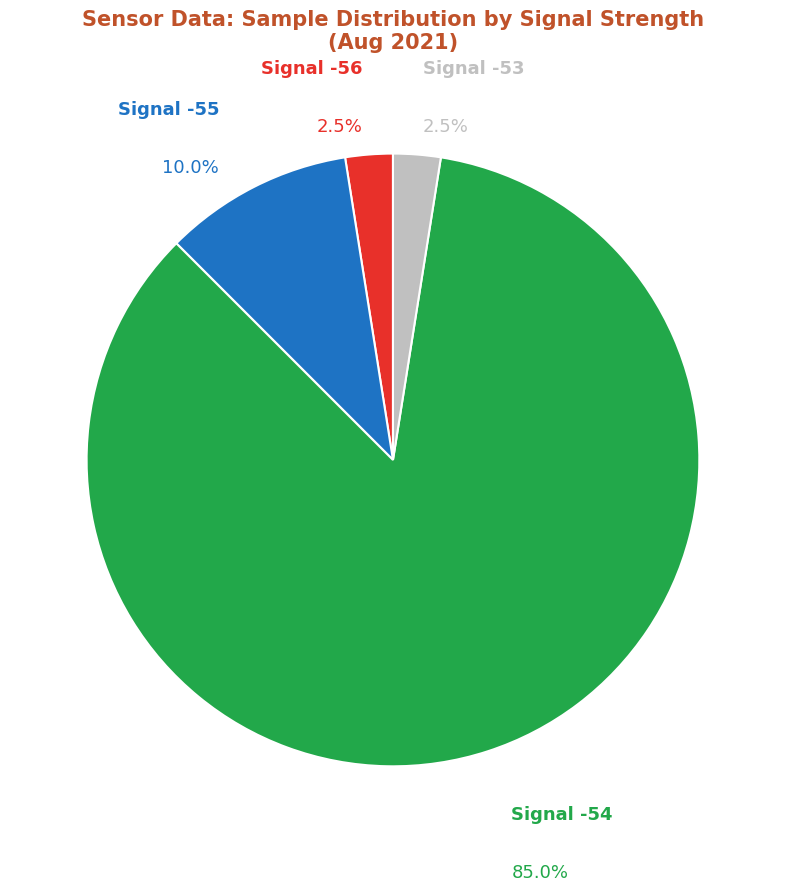

Count the number of slices in the pie.

4